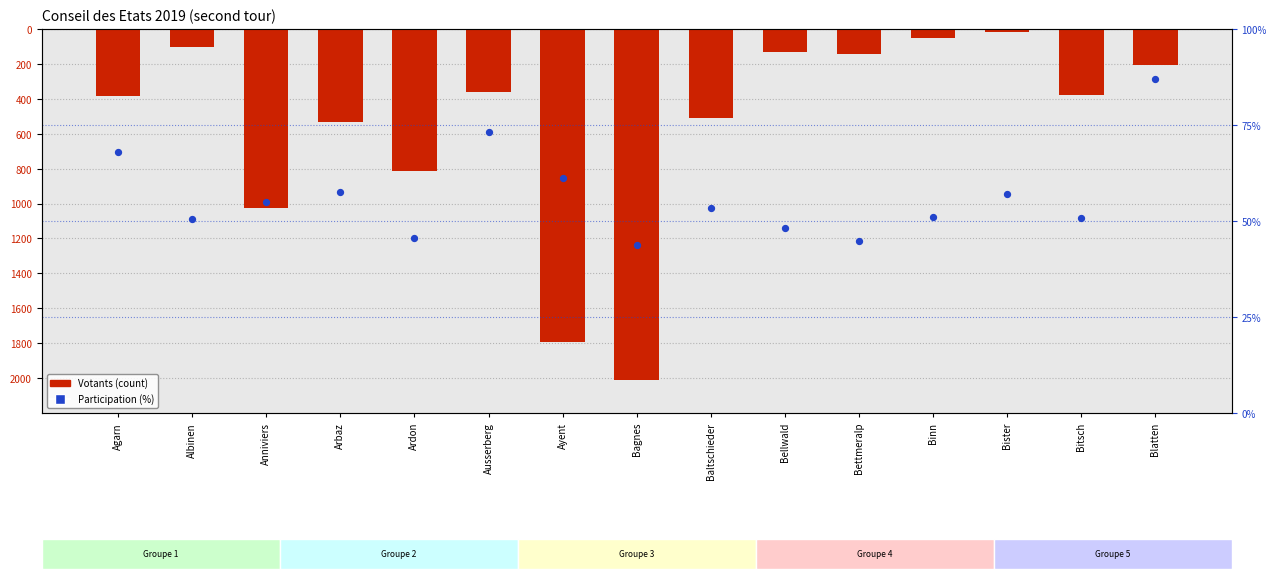

Which series has the largest total across all categories?

Participation (%)